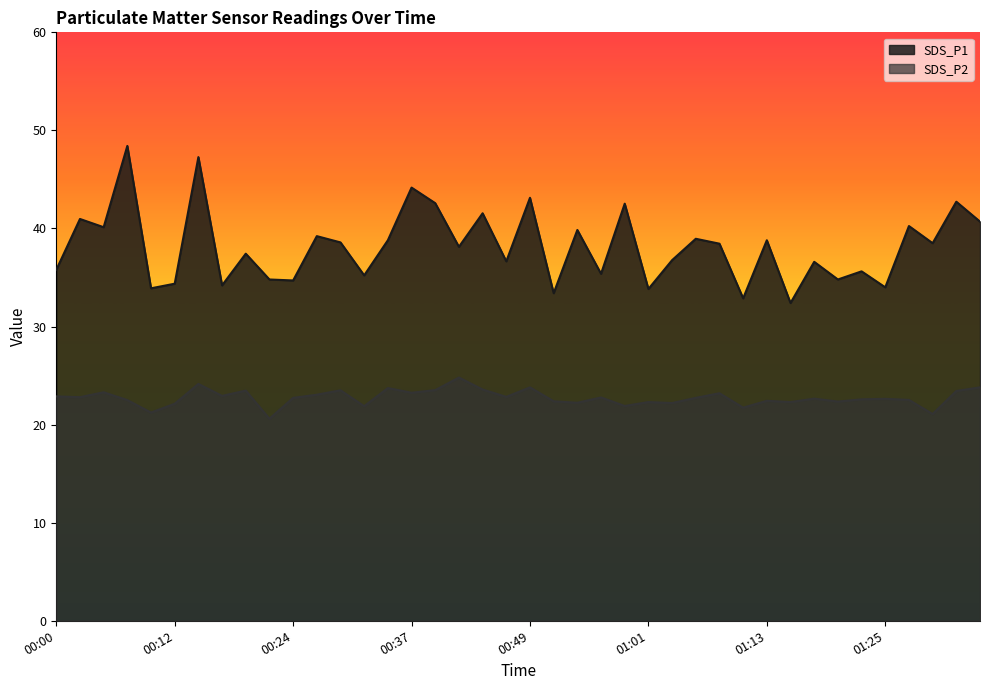

What are all the series names shown in the legend?

SDS_P1, SDS_P2